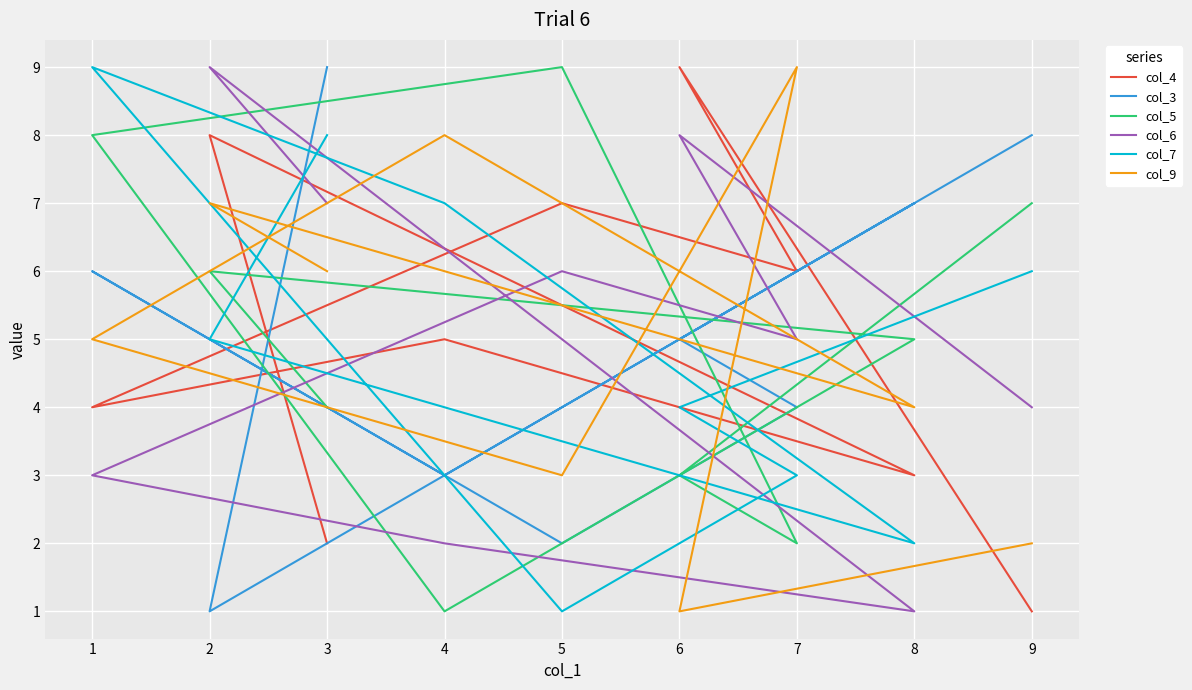

At which category does col_7 reach its first local peak?

1